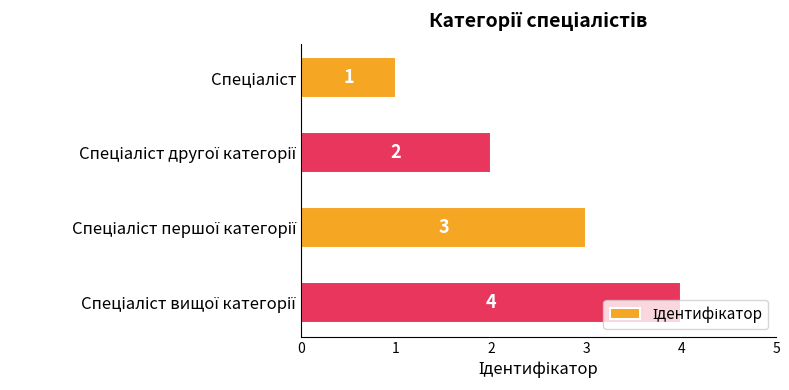

How many bars are there in total?

4